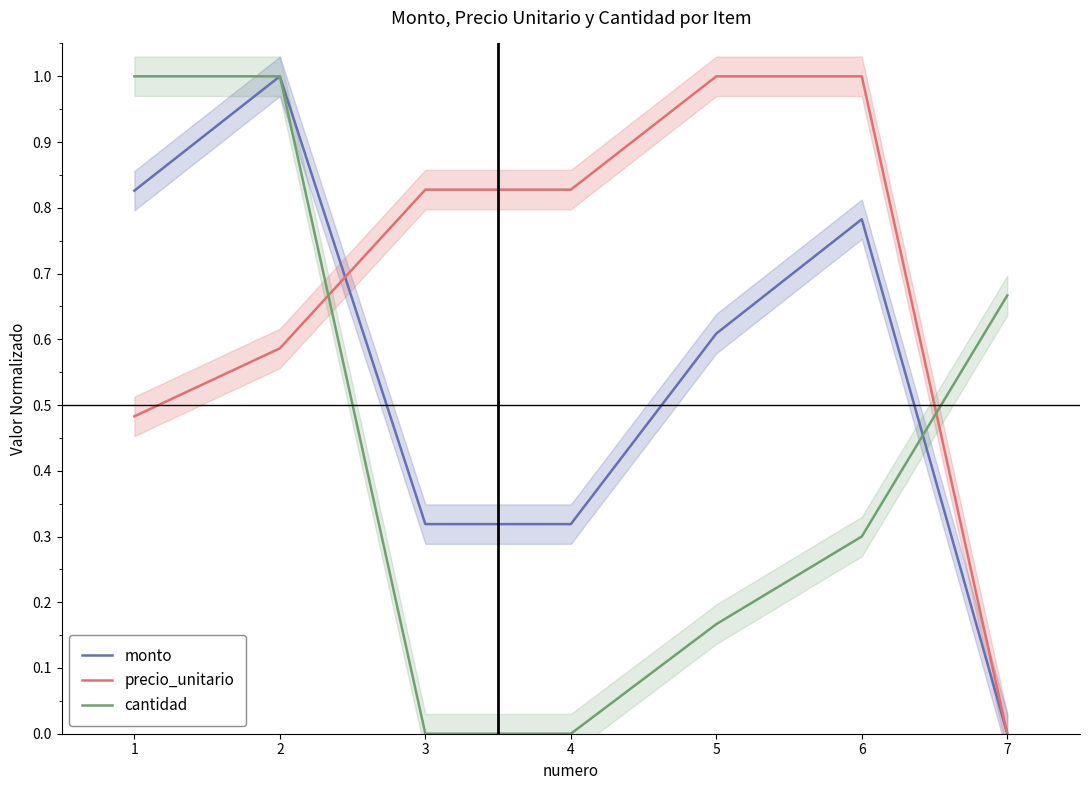

Count the number of categories in the chart.

7